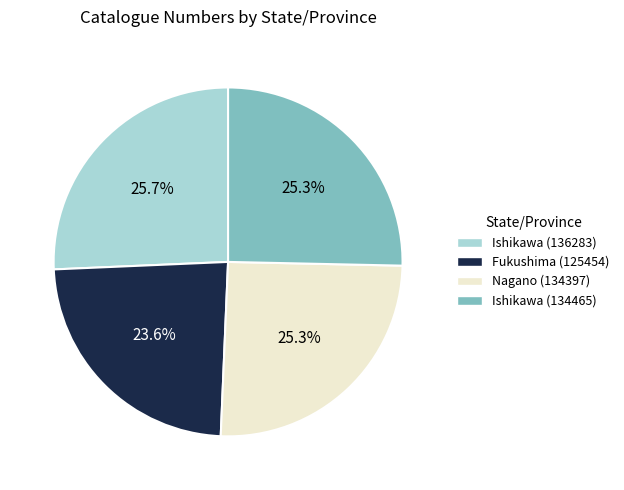

Between Fukushima (125454) and Ishikawa (136283), which is larger?

Ishikawa (136283)